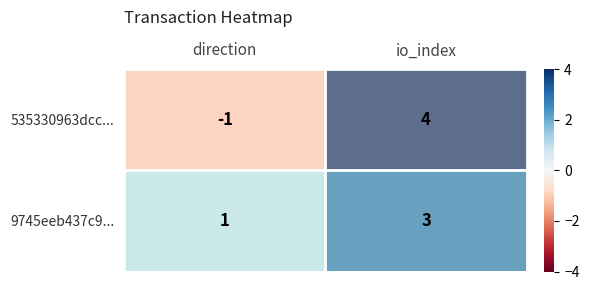

What is the difference between the maximum and minimum values in the 535330963dcc... series?

5